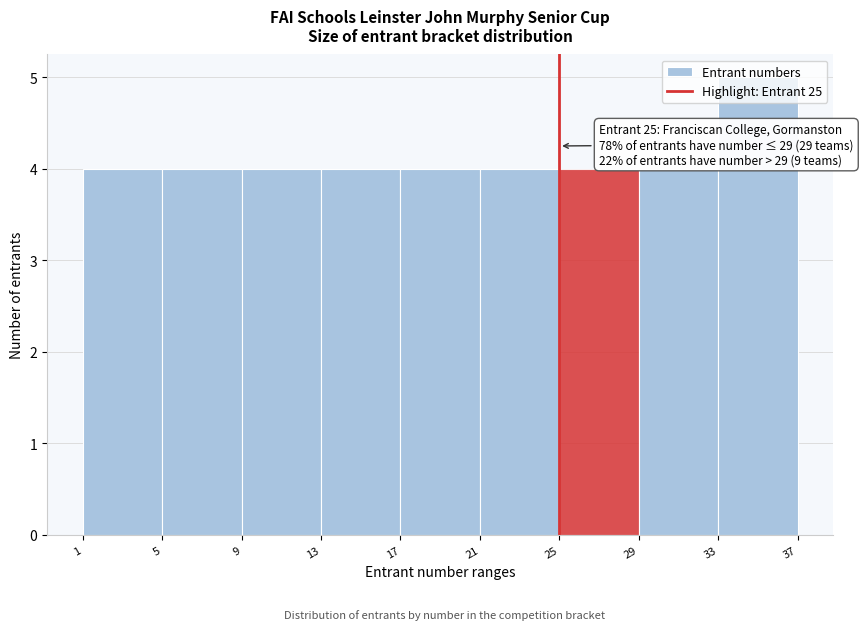

Over which range of the x-axis is the bar tallest?

33 to 37